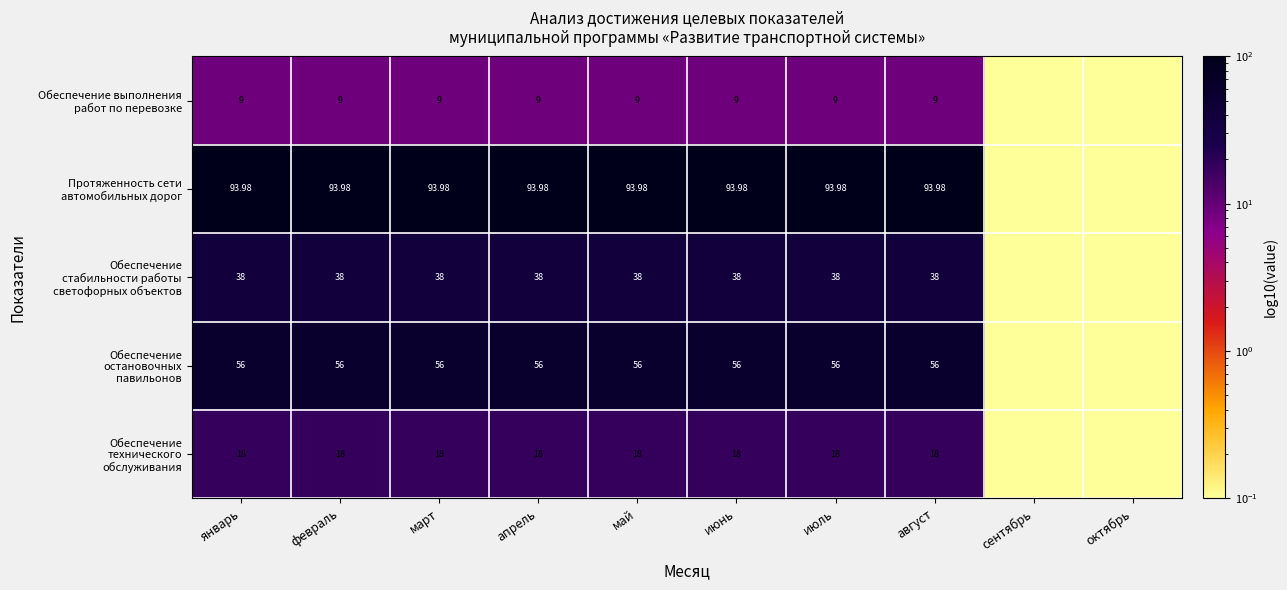

Rank the categories by Обеспечение стабильности работы светофорных объектов value from highest to lowest.

январь, февраль, март, апрель, май, июнь, июль, август, сентябрь, октябрь